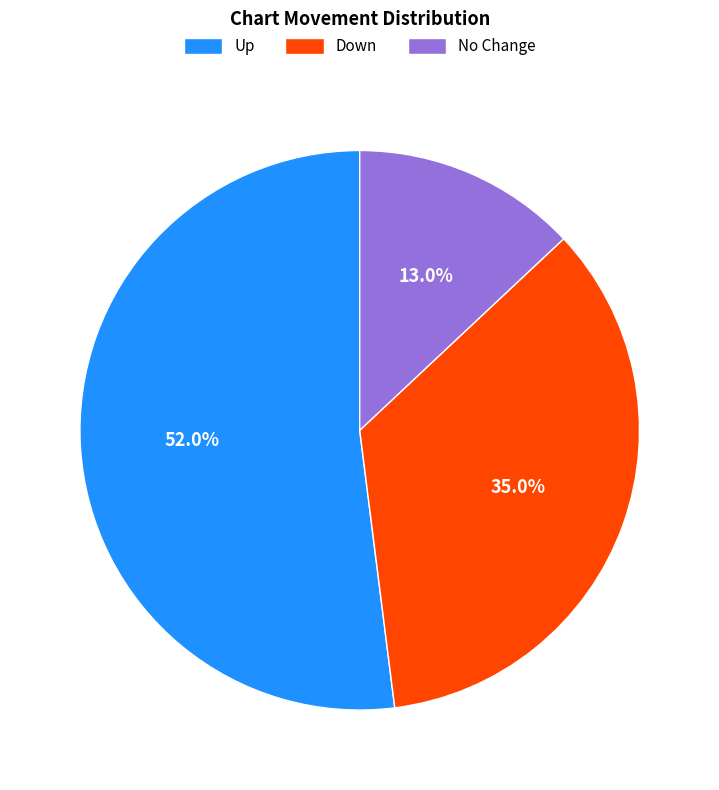

What percentage do Down and No Change together represent?

48.0%